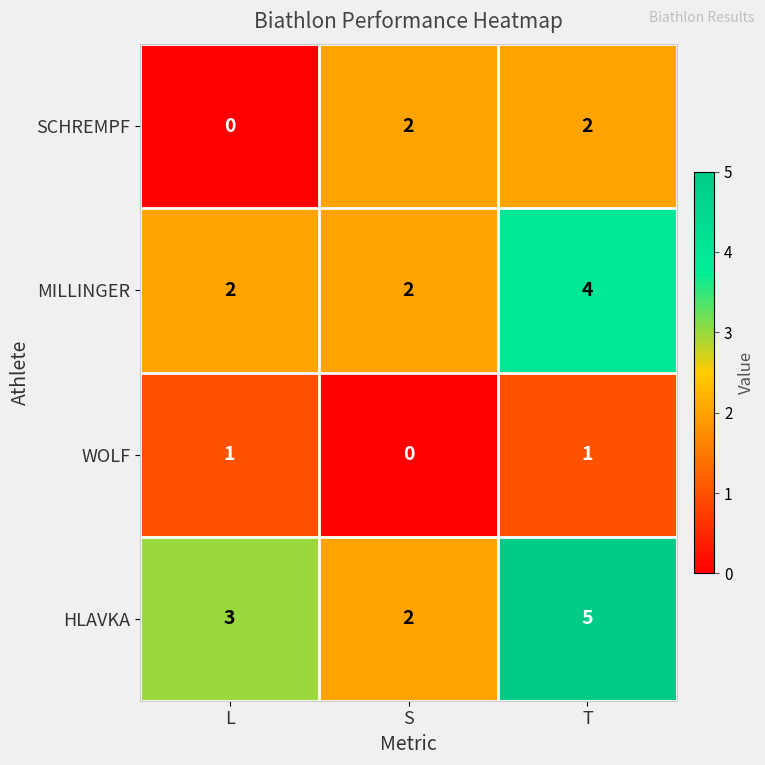

What is the total value across all series at S?

6